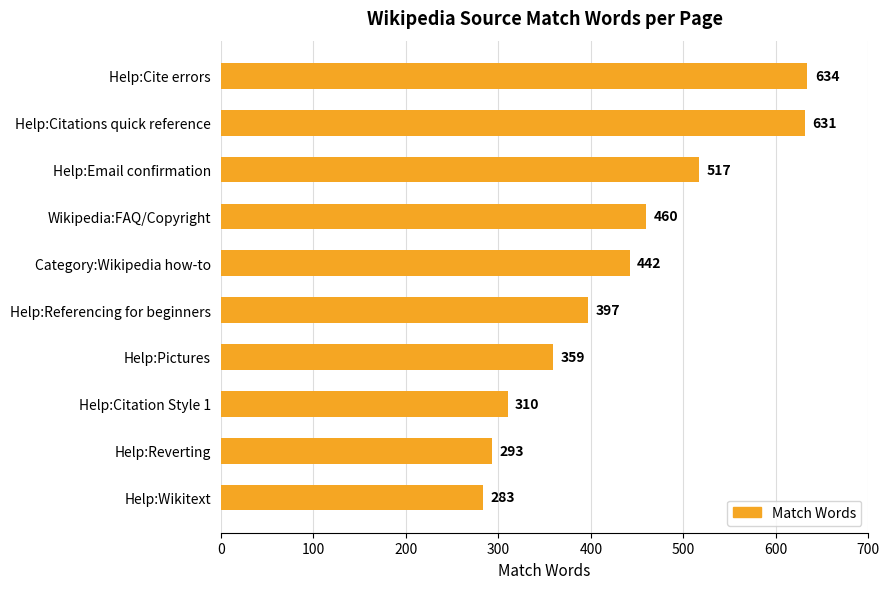

What is the difference between the maximum and minimum values?

351